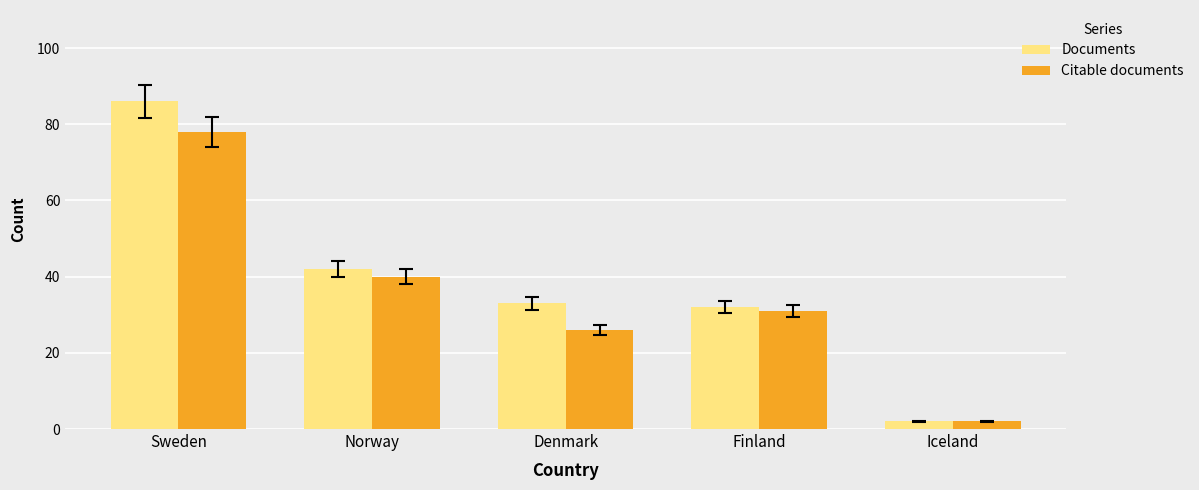

At which category is the sum across all series the highest?

Sweden